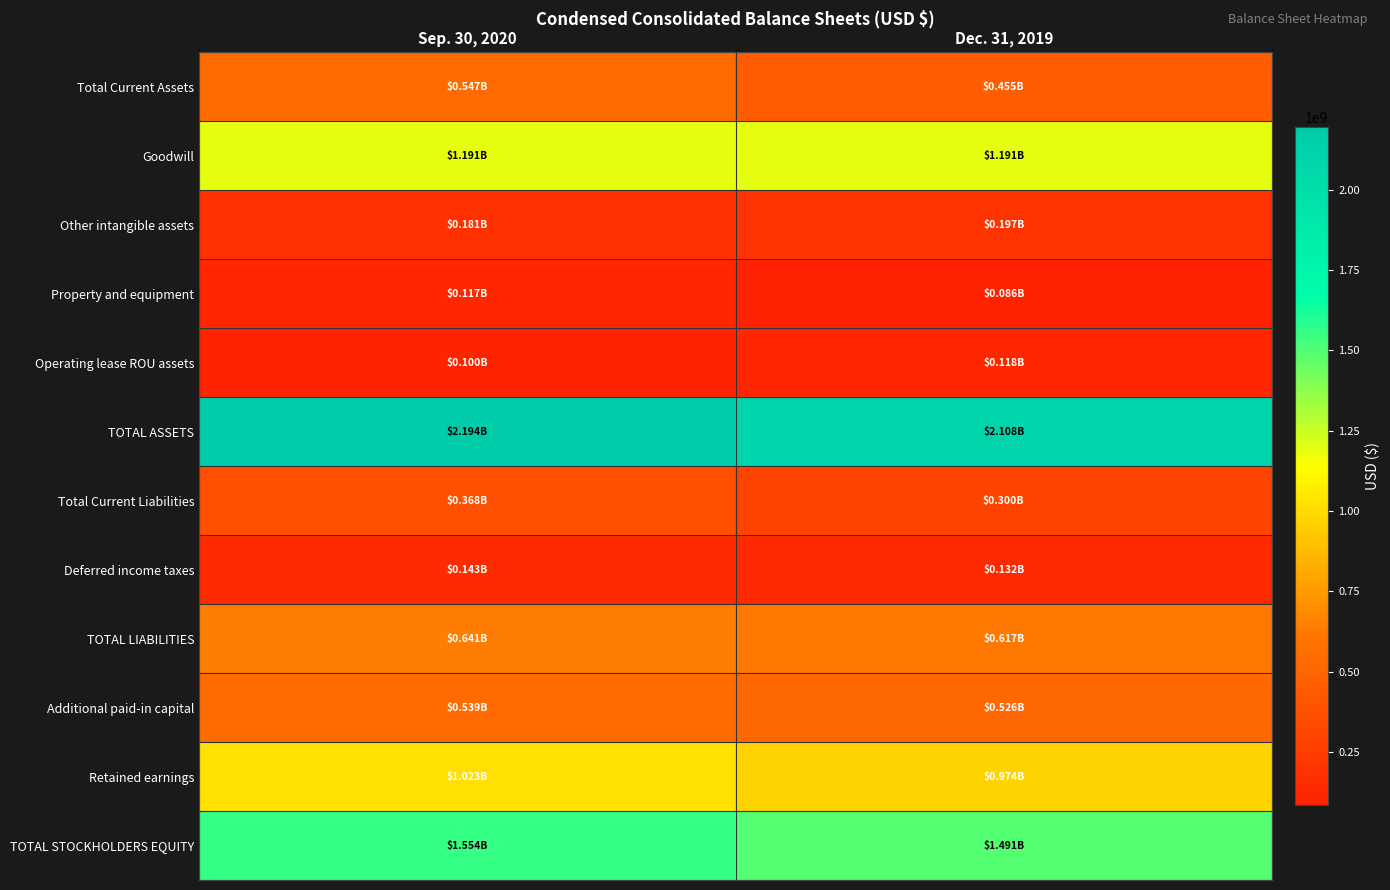

What is the greatest value displayed?

2194448000